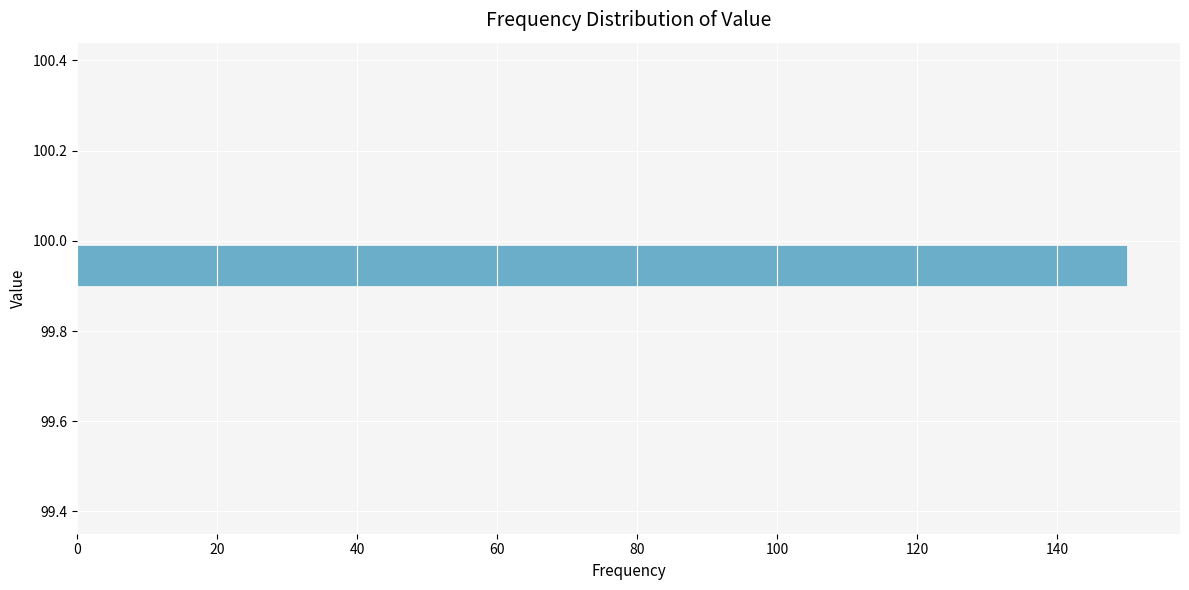

Reading bottom to top, transcribe this chart: for each bar, give the range it covers on the y-axis and its length. The values are not printed on the chart, so give them approximately, as read against the axis.

99.4 to 99.5: 0
99.5 to 99.6: 0
99.6 to 99.7: 0
99.7 to 99.8: 0
99.8 to 99.9: 0
99.9 to 100.0: 150
100.0 to 100.1: 0
100.1 to 100.2: 0
100.2 to 100.3: 0
100.3 to 100.4: 0